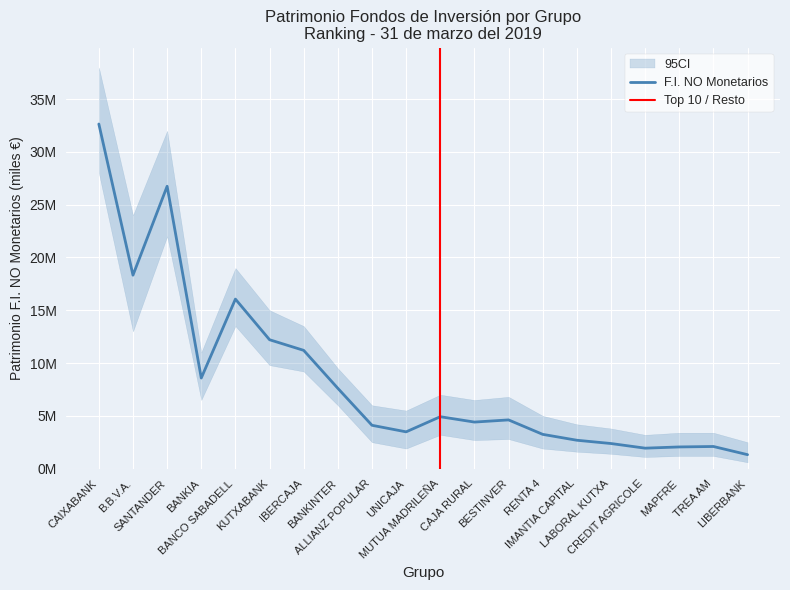

Between UNICAJA and BANKIA, which is larger?

BANKIA